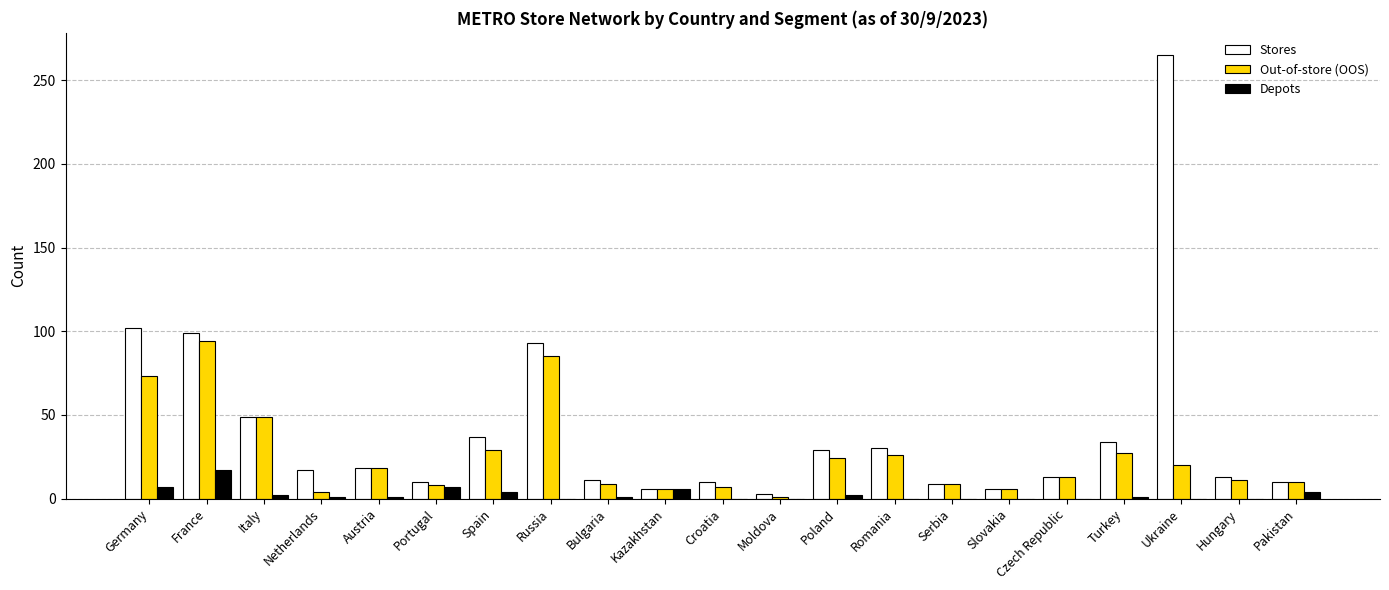

True or false: Stores has a value of 50 at Turkey.

False